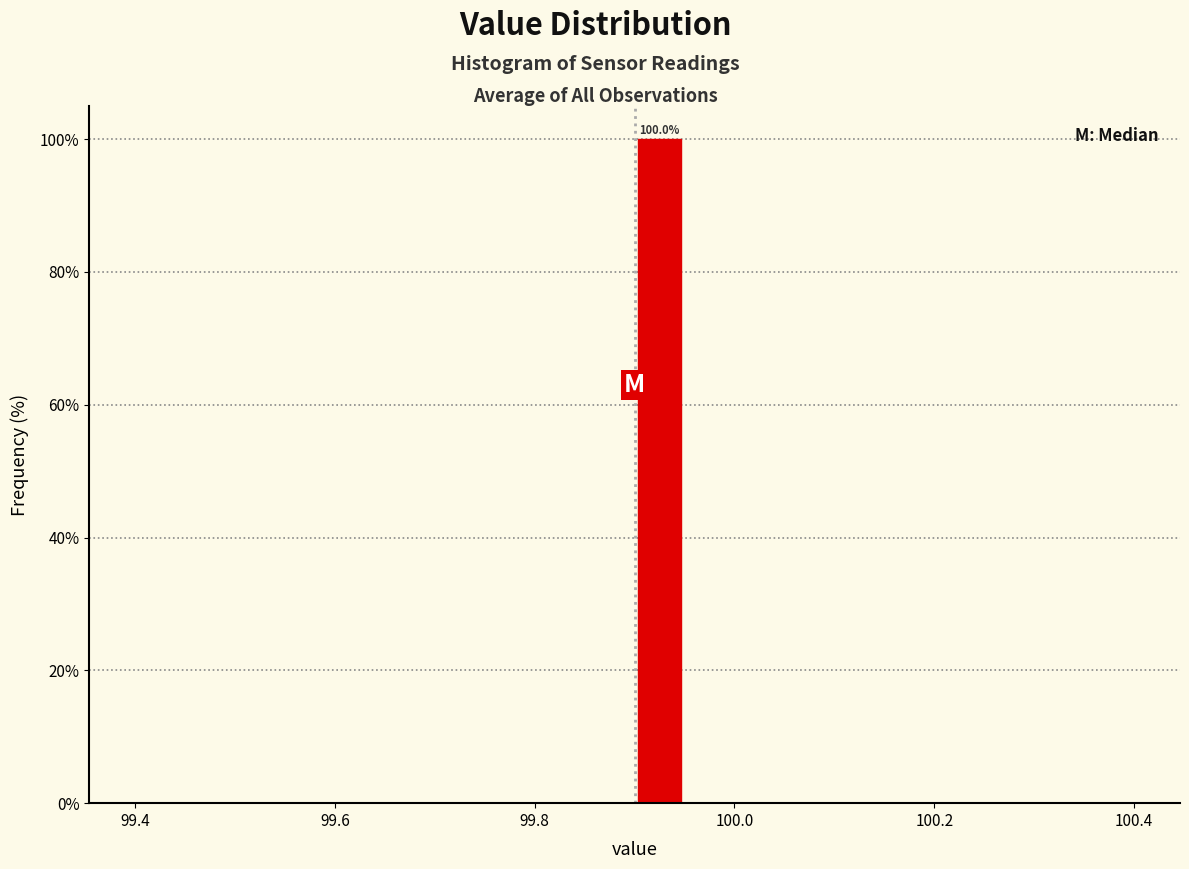

Read against the x-axis, roughly where is the centre of the tallest bar?

99.92